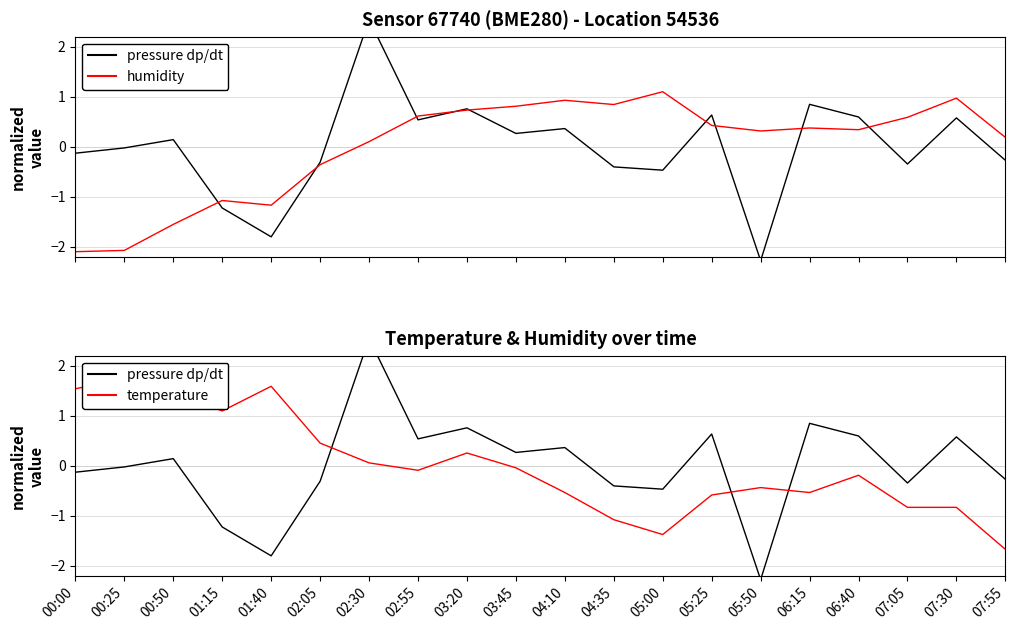

Is this an area chart (filled region under the line)?

No